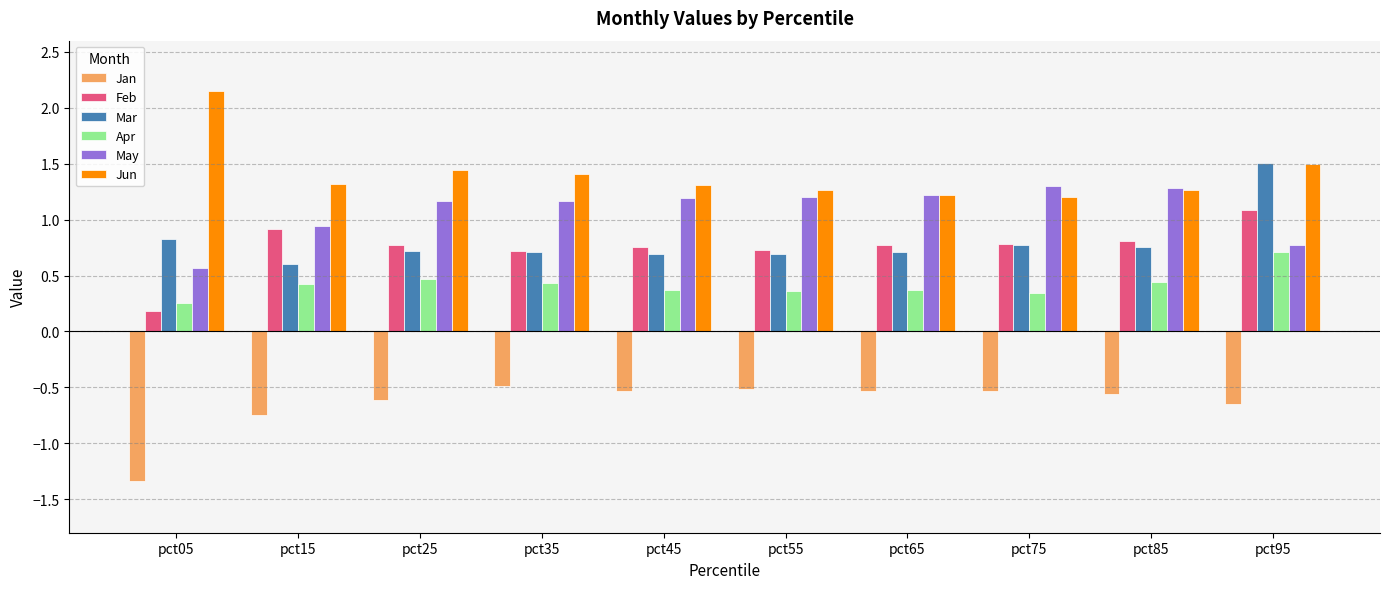

Rank the series at pct25 from lowest to highest value.

Jan, Apr, Mar, Feb, May, Jun